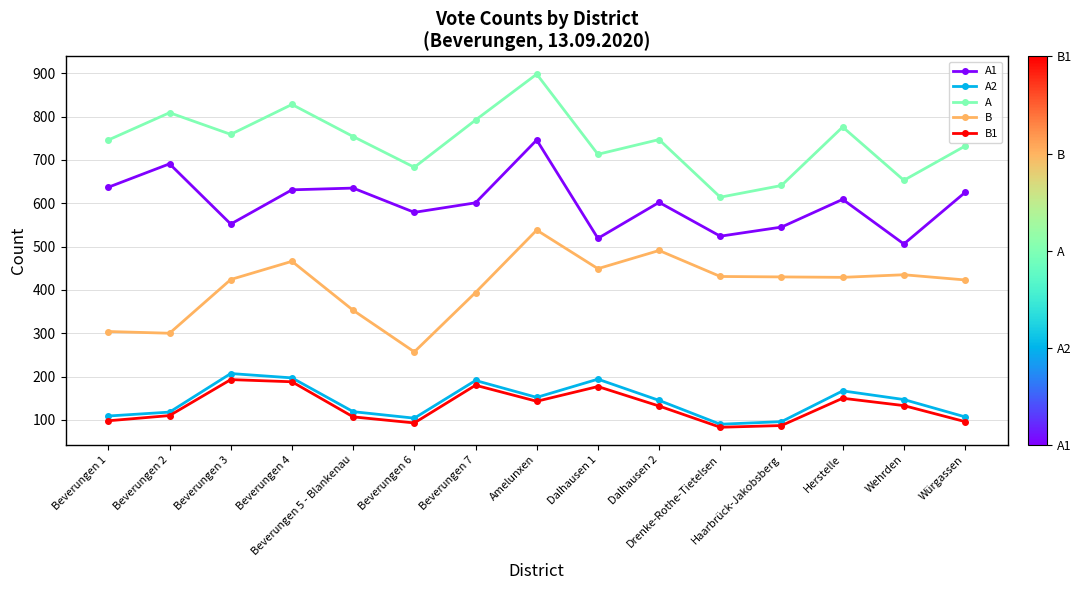

In A, how many points are higher than both neighbors (excluding endpoints)?

5